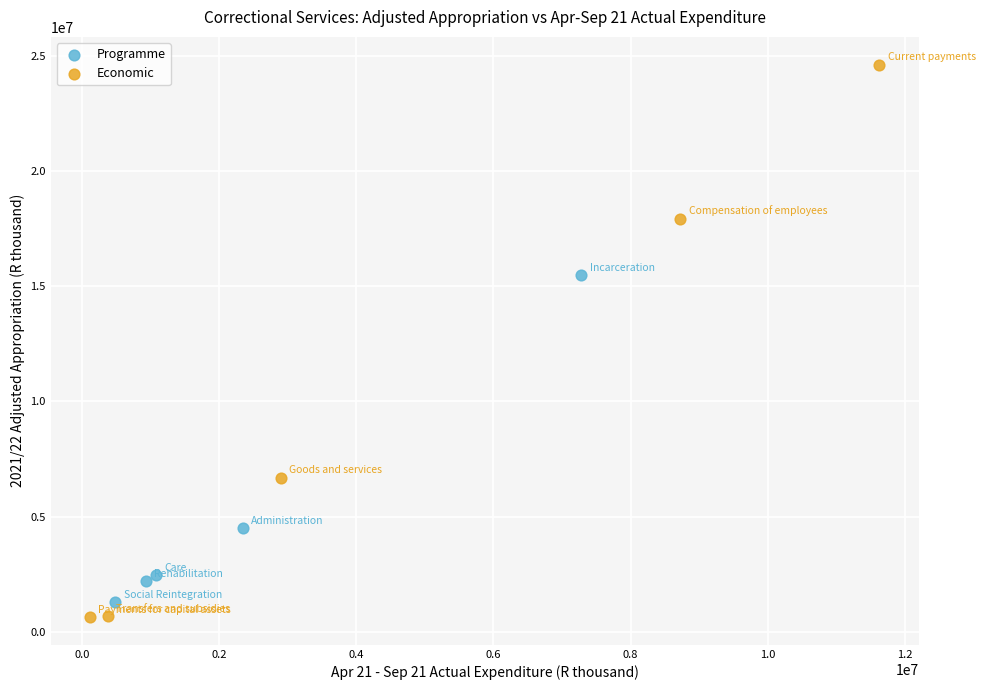

Which series has the widest spread of Y values?

Economic